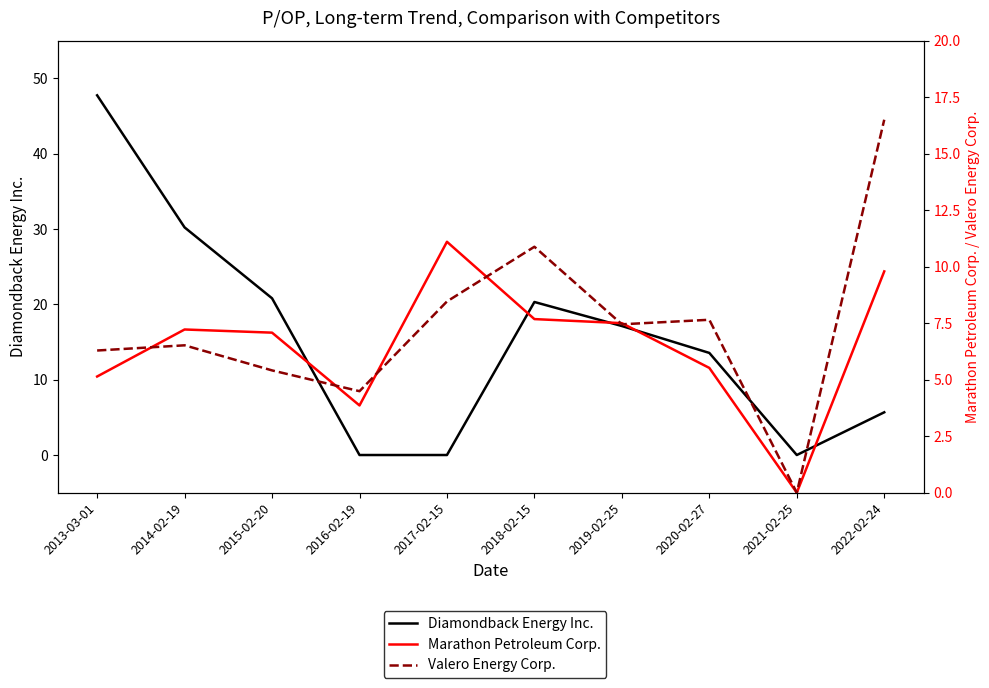

What value does the Valero Energy Corp. series have at 2016-02-19?

4.5